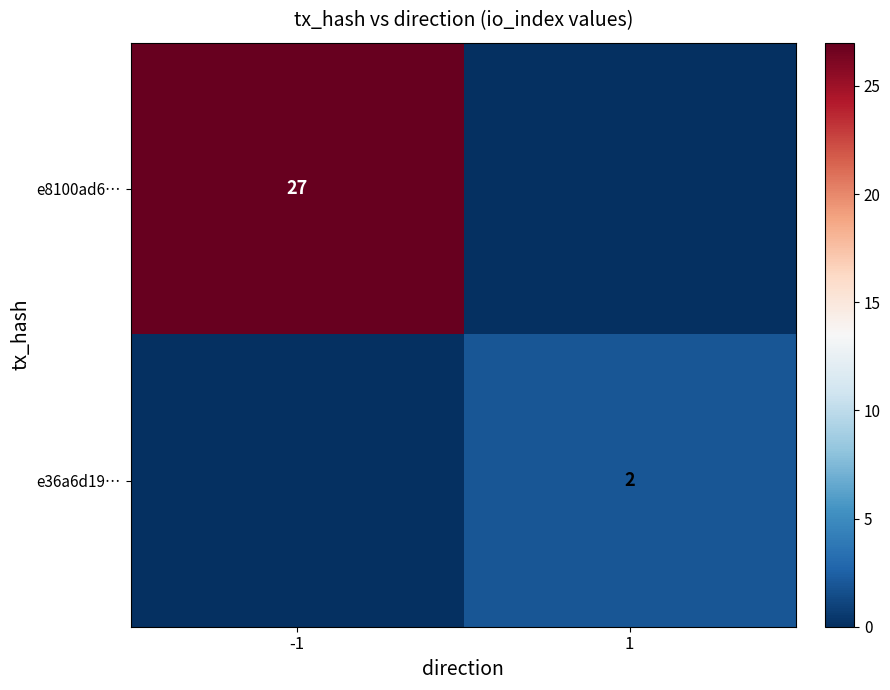

The value of e36a6d19… at 1 is 2. True or false?

True